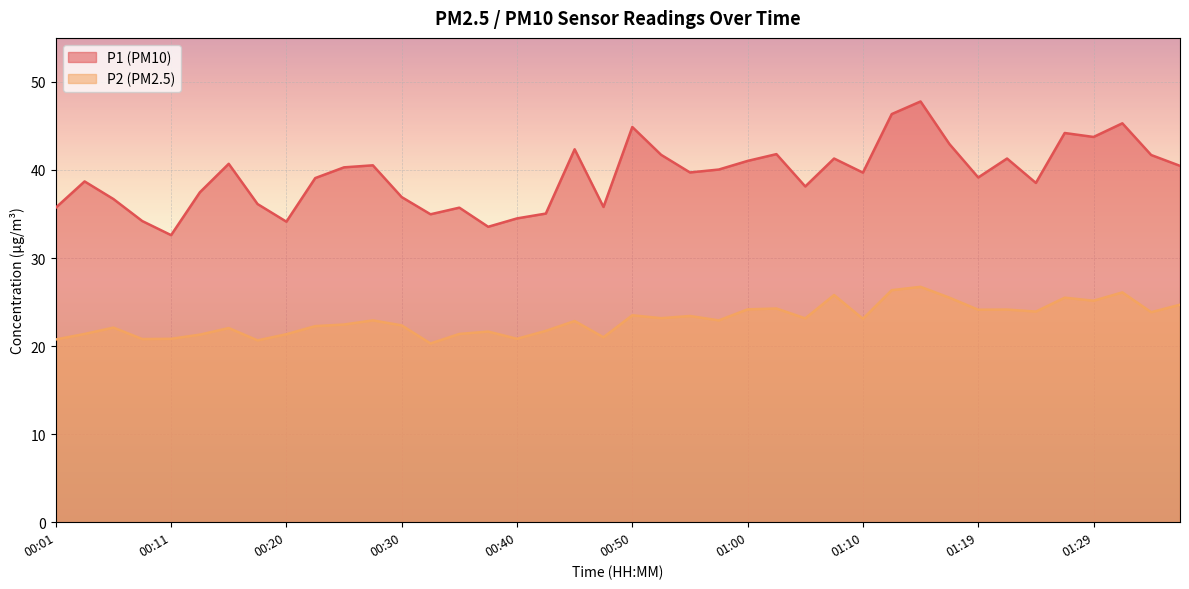

True or false: P2 has more than 0 points higher than both neighbors.

True